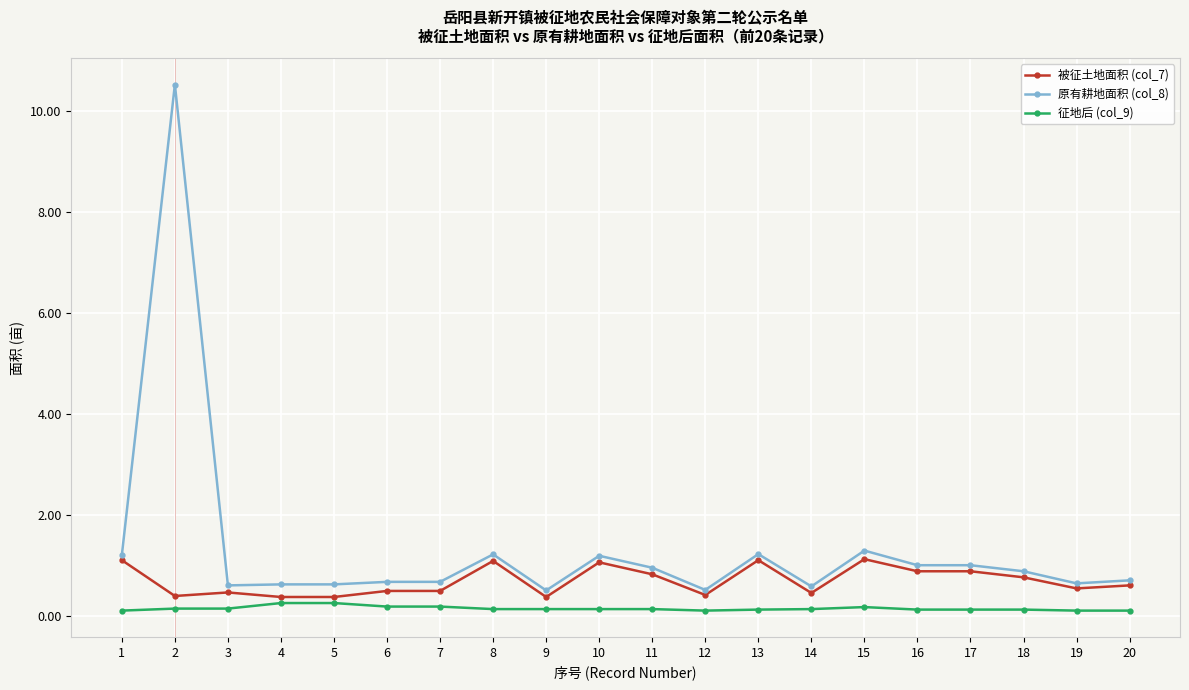

The value of 原有耕地面积 (col_8) at 3 is 0.6. True or false?

True